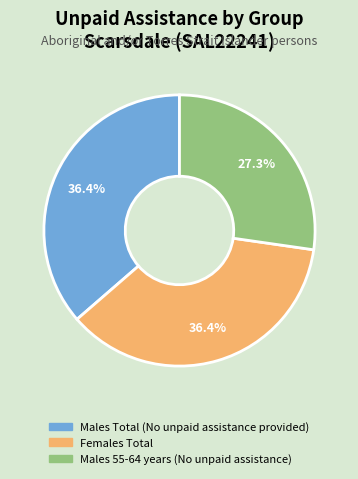

To the nearest percent, what is the average slice percentage?

33%